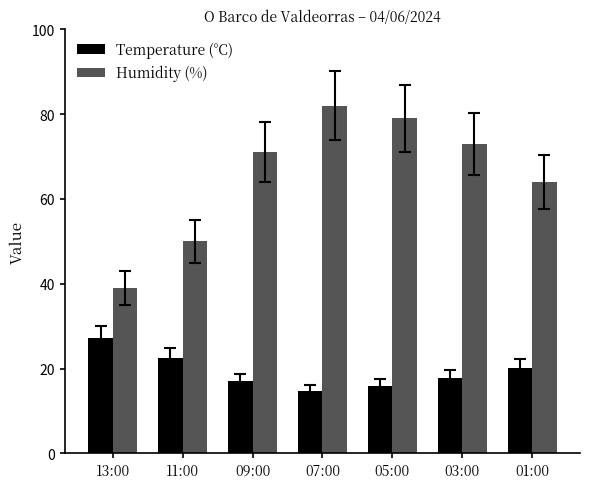

Which series changed the most between 05:00 and 01:00?

Humidity (%)